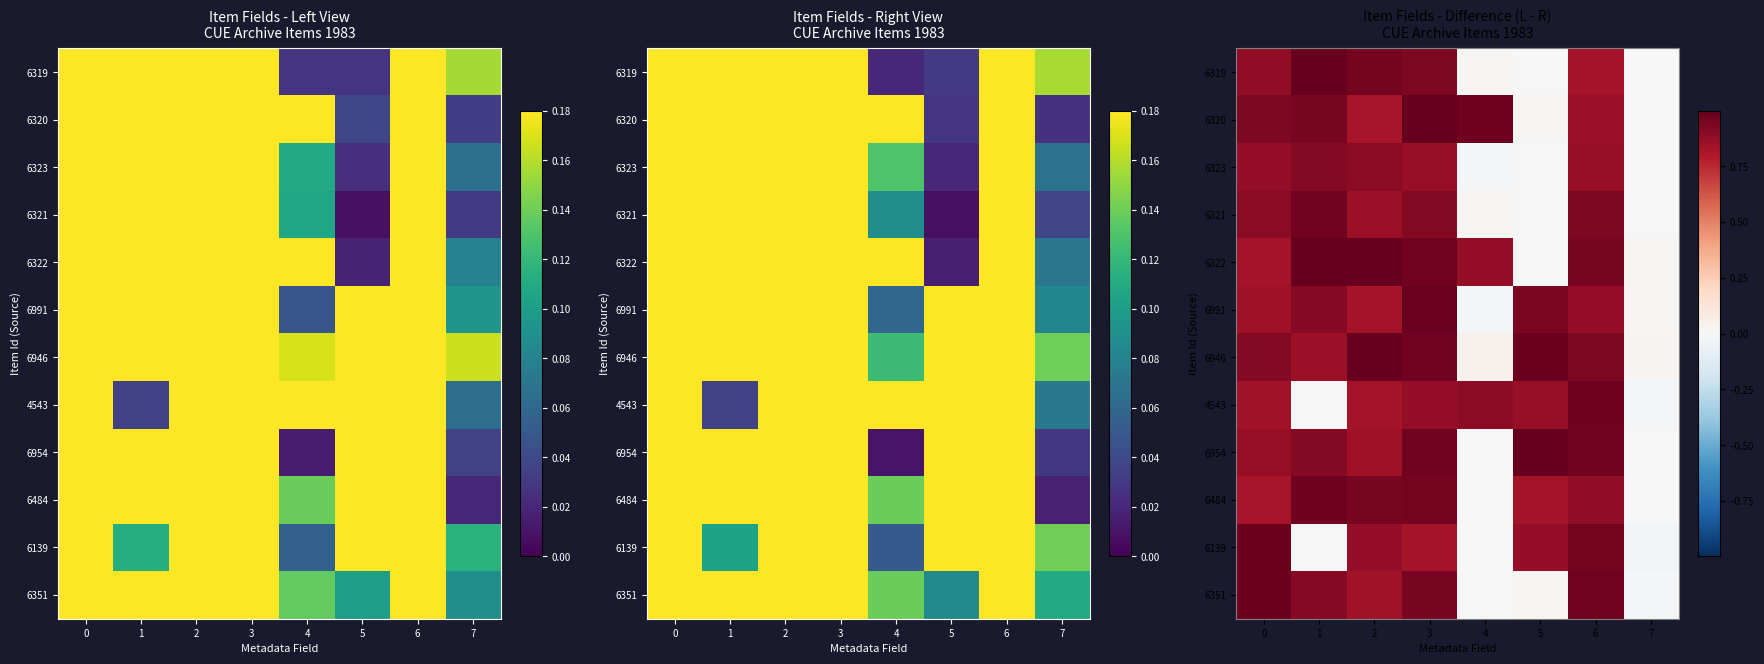

True or false: 6320 has a value of 0.6 at 3.

False